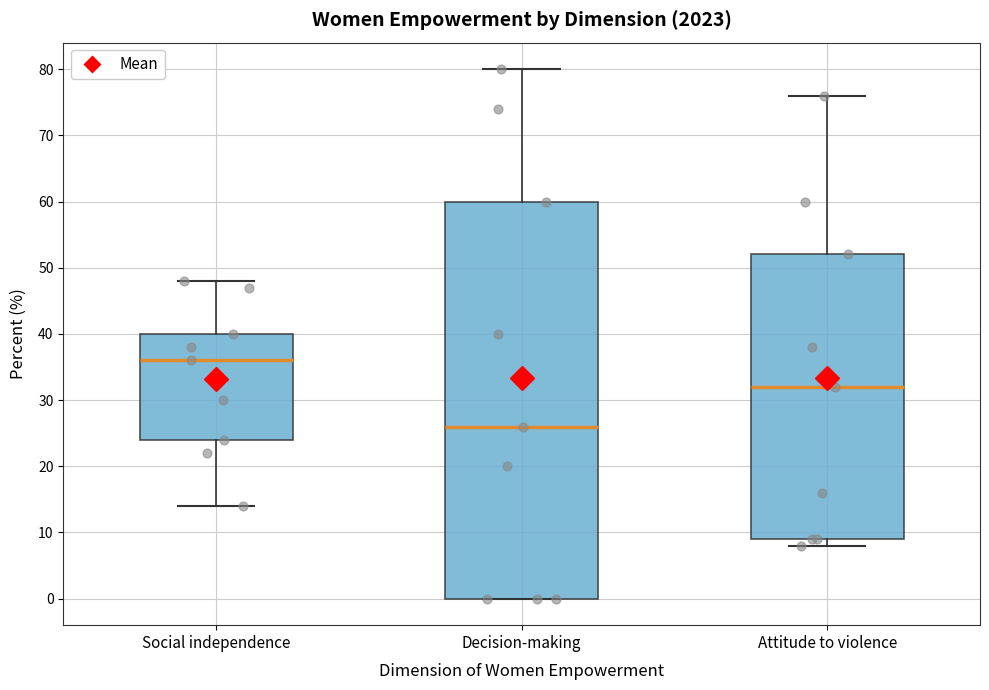

Which box's median line is the lowest?

Decision-making